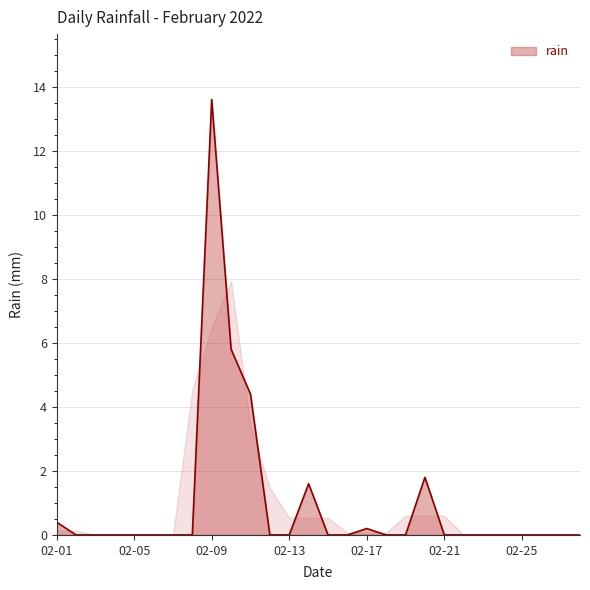

What is the difference between the maximum and minimum values?

13.6